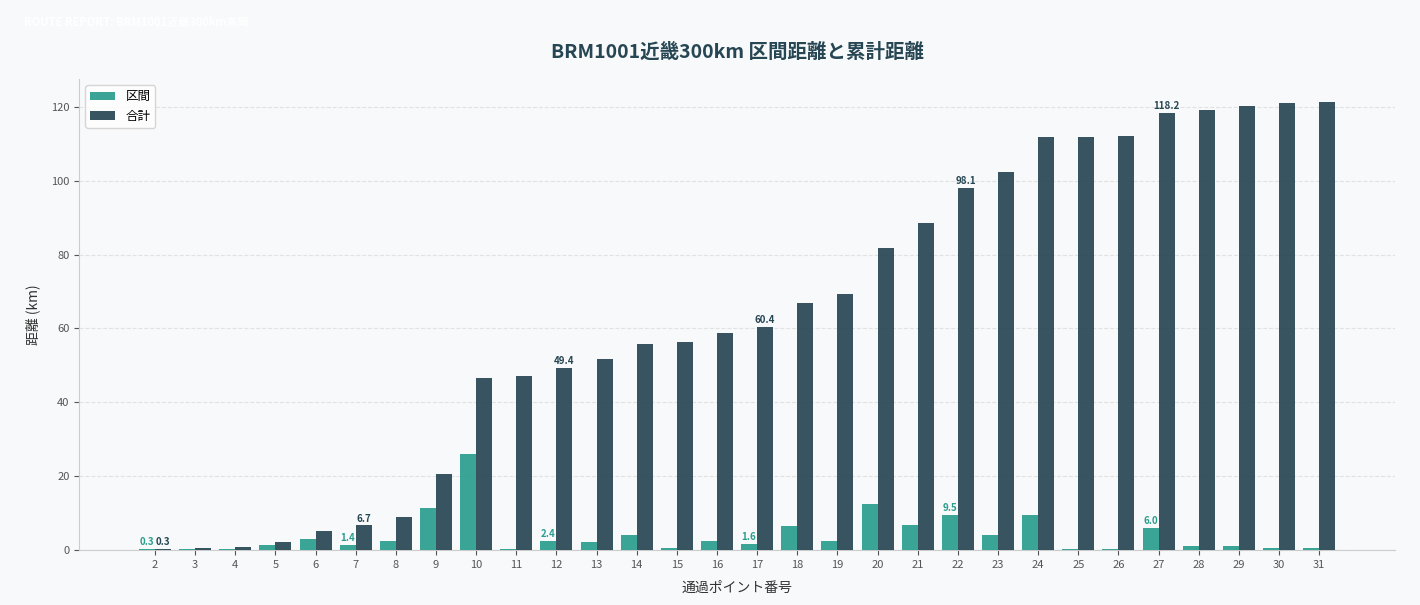

Count the number of categories in the chart.

30